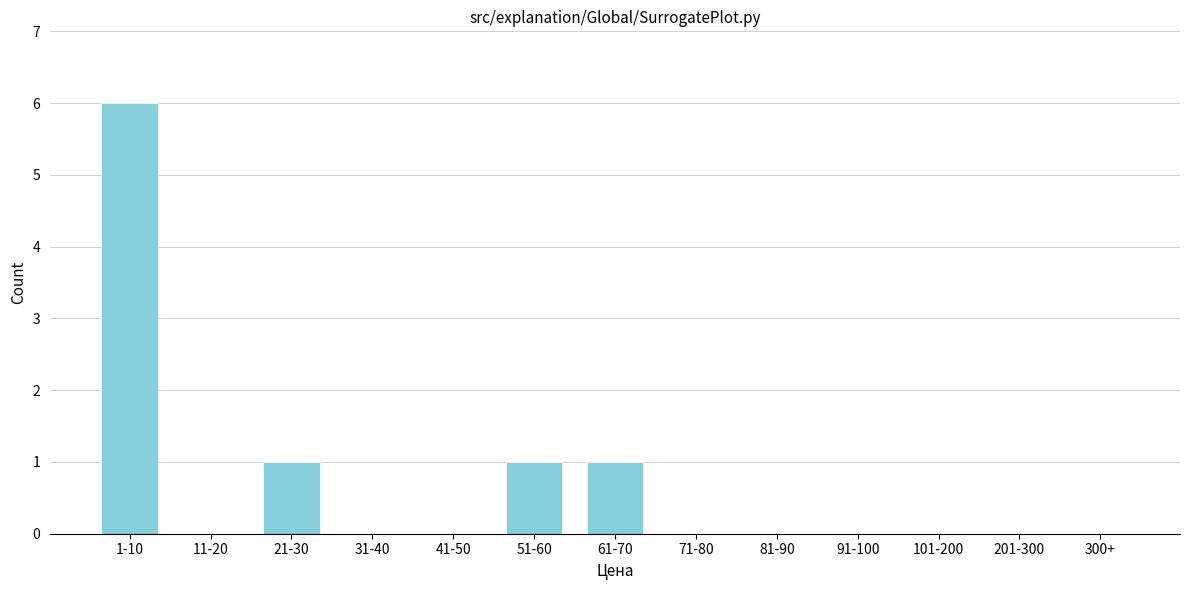

Reading left to right, extract all data points from this chart.

1-10=6	11-20=0	21-30=1	31-40=0	41-50=0	51-60=1	61-70=1	71-80=0	81-90=0	91-100=0	101-200=0	201-300=0	300+=0